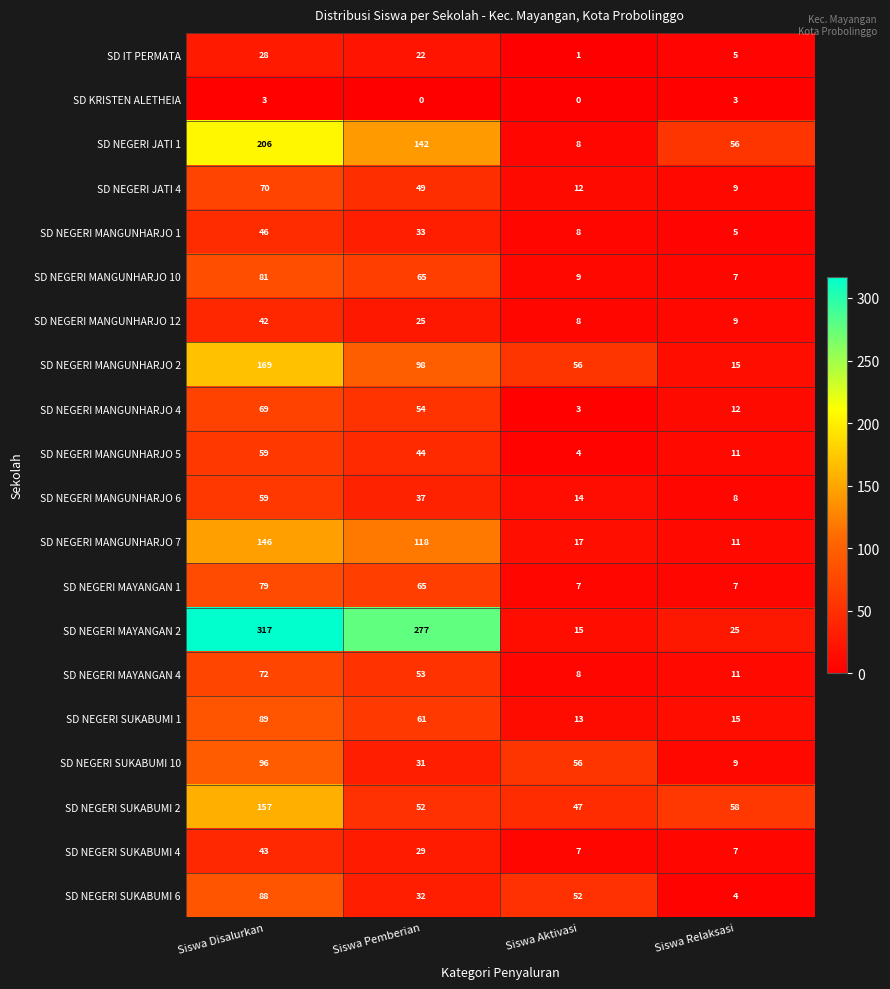

What is the difference between the maximum and minimum values in the SD NEGERI SUKABUMI 6 series?

84